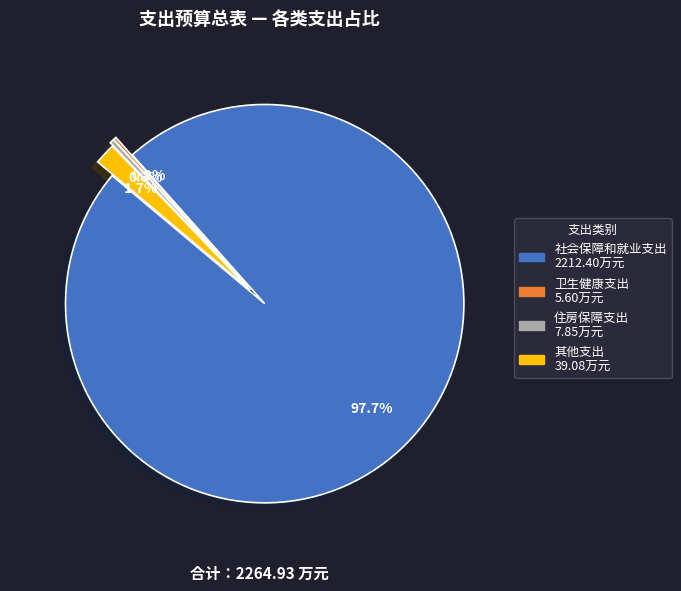

Which slice is the largest?

社会保障和就业支出